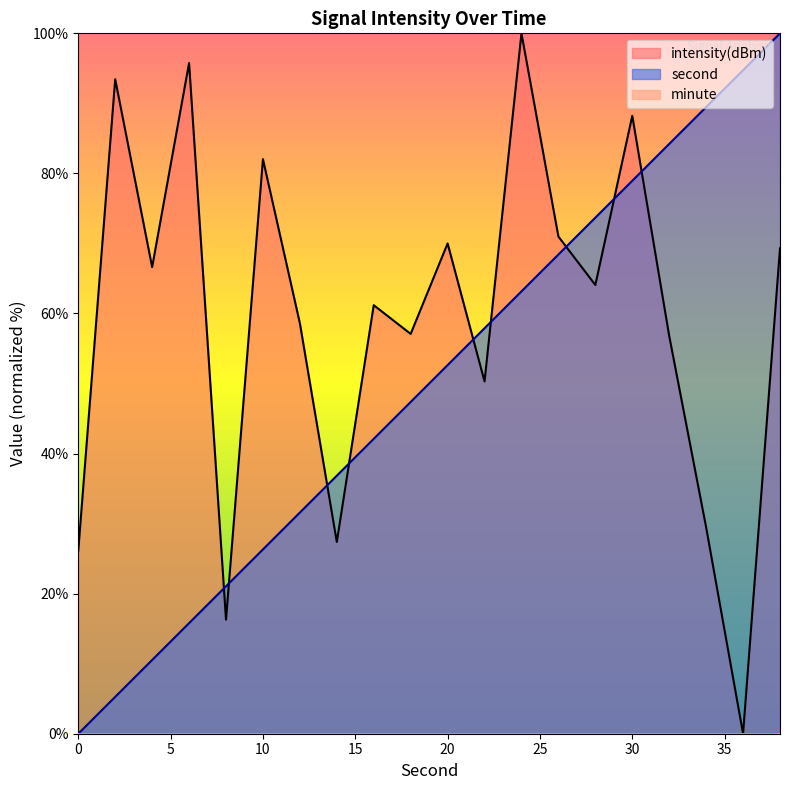

What is the average value of the intensity(dBm) series?

59.2